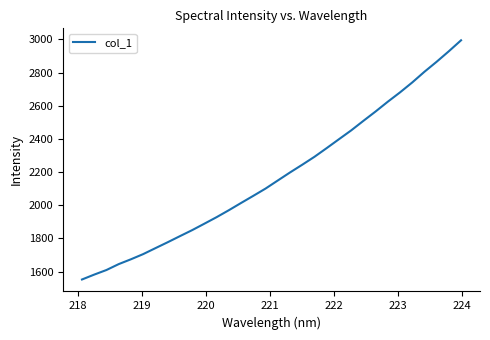

What is the sum of all values?

69704.7